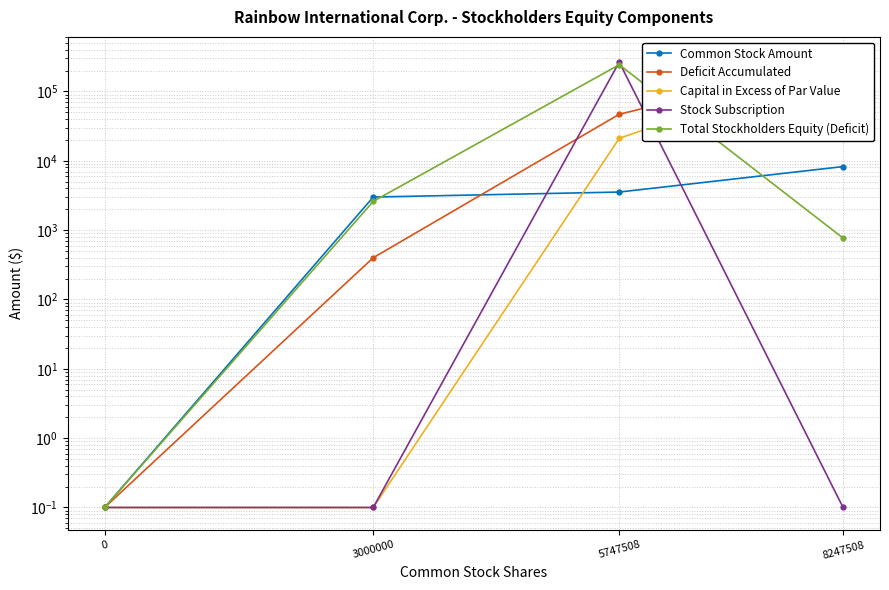

What is the difference between the maximum and minimum values in the Deficit Accumulated series?

290706.9